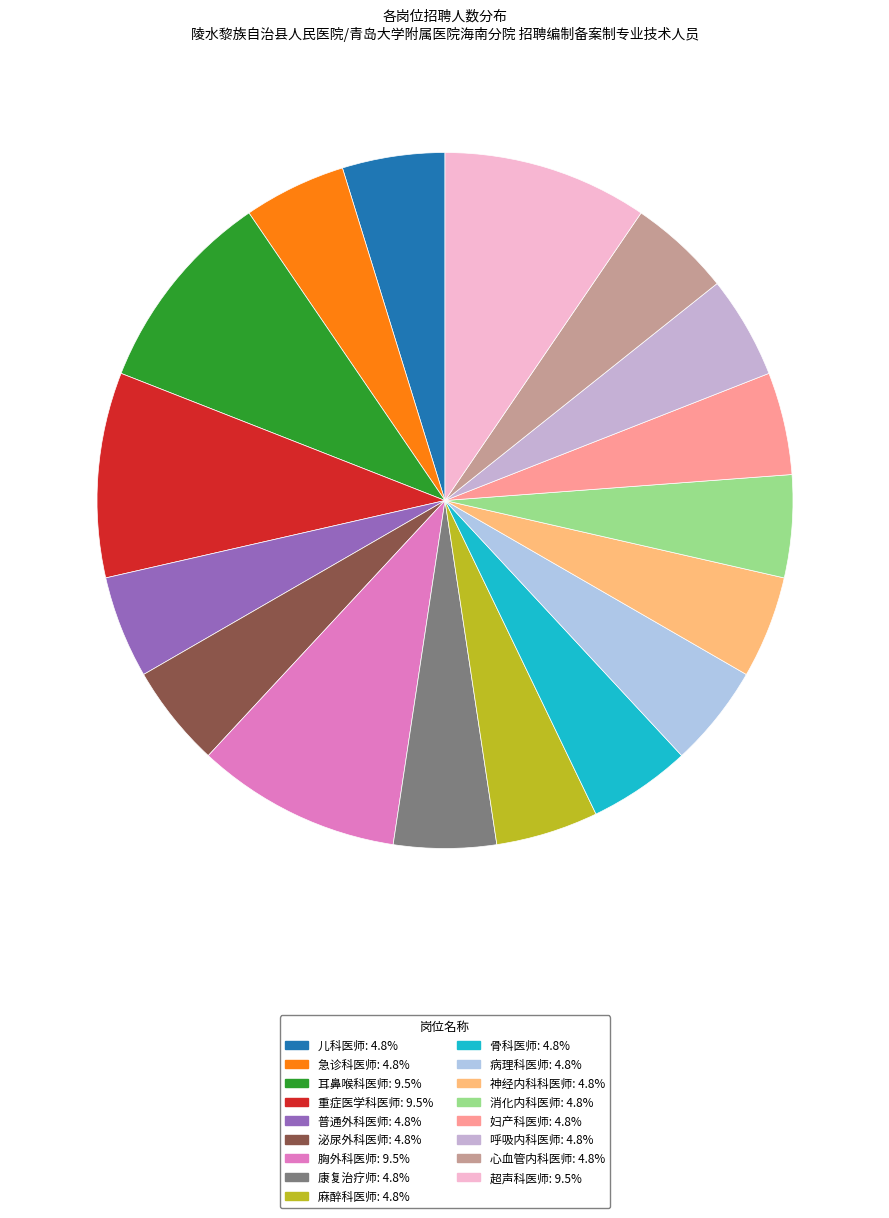

Is it true that 超声科医师 is 10% of the pie?

True